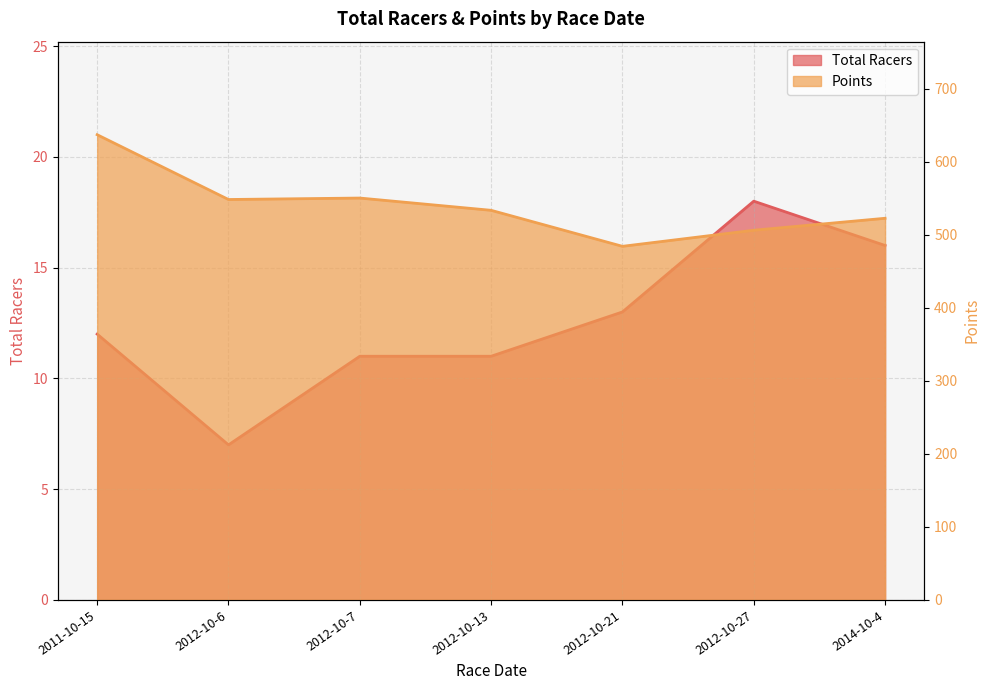

The value of Points at 2011-10-15 is 1086.0. True or false?

False